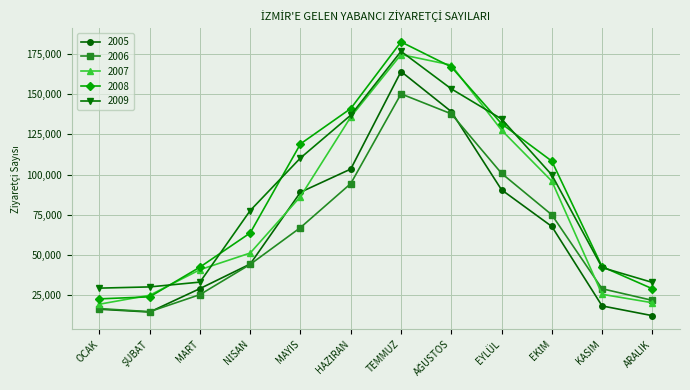

What is the value of the 2007 point at the 1st from the left?

19475